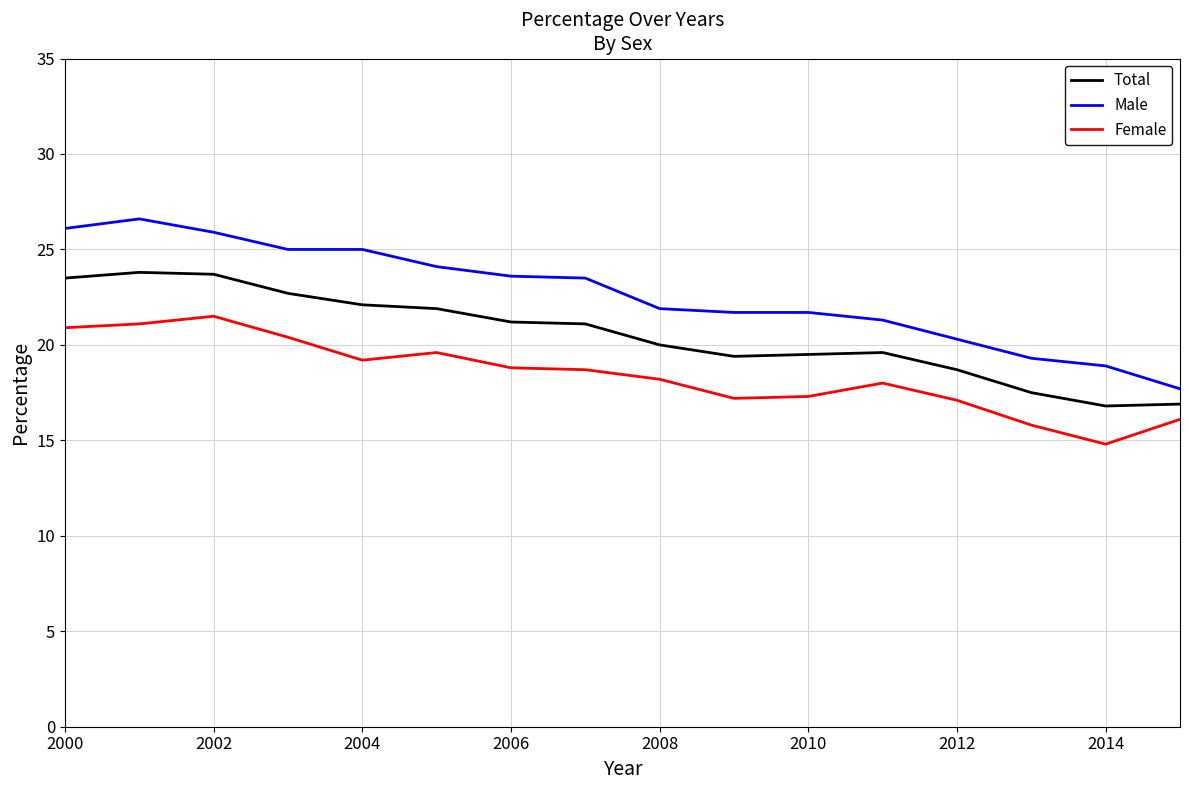

What is the average value of the Male series?

22.7